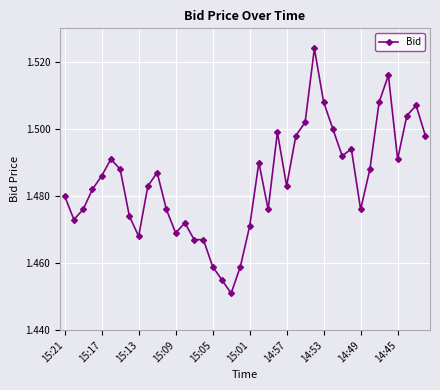

What is the sum of all values?

59.4